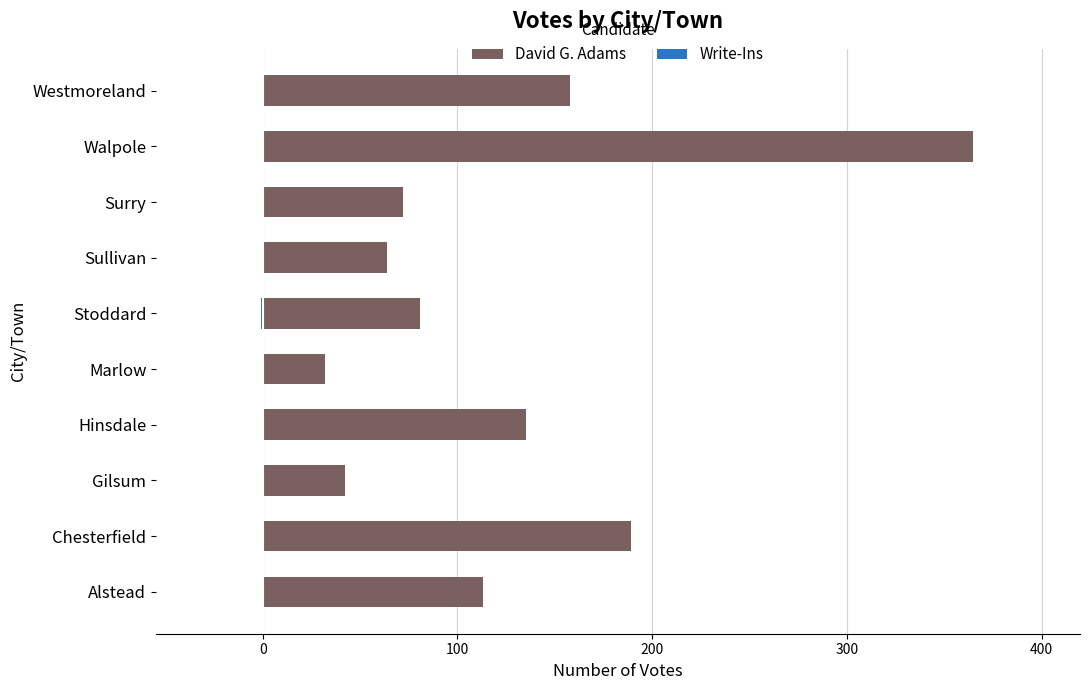

Reading right to left, what are all the values shown in this chart?

David G. Adams: 158	365	72	64	81	32	135	42	189	113
Write-Ins: 0	0	0	0	-1	0	0	0	0	0